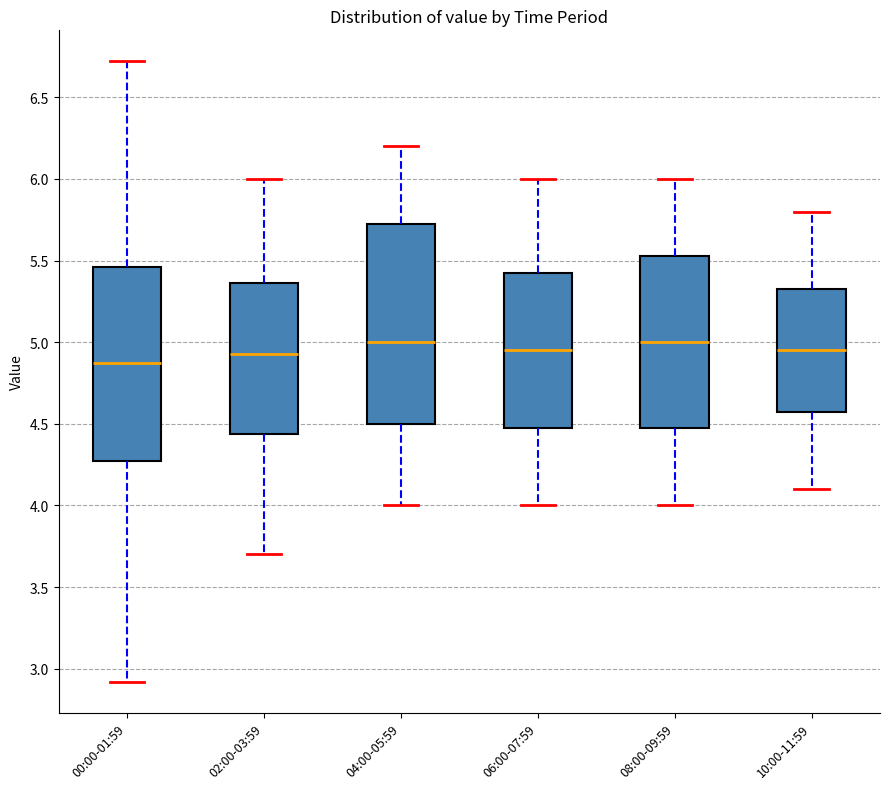

Reading left to right, transcribe this box plot: for each box, give where its median line is, the range the box spans, and where its two whiskers end, as read against the y-axis. The values are not printed on the chart, so give them approximately, as read against the axis.

00:00-01:59: median 4.90, box 4.25 to 5.45, whiskers 2.90 to 6.70
02:00-03:59: median 4.95, box 4.45 to 5.35, whiskers 3.70 to 6.00
04:00-05:59: median 5.00, box 4.50 to 5.75, whiskers 4.00 to 6.20
06:00-07:59: median 4.95, box 4.50 to 5.45, whiskers 4.00 to 6.00
08:00-09:59: median 5.00, box 4.50 to 5.55, whiskers 4.00 to 6.00
10:00-11:59: median 4.95, box 4.60 to 5.35, whiskers 4.10 to 5.80